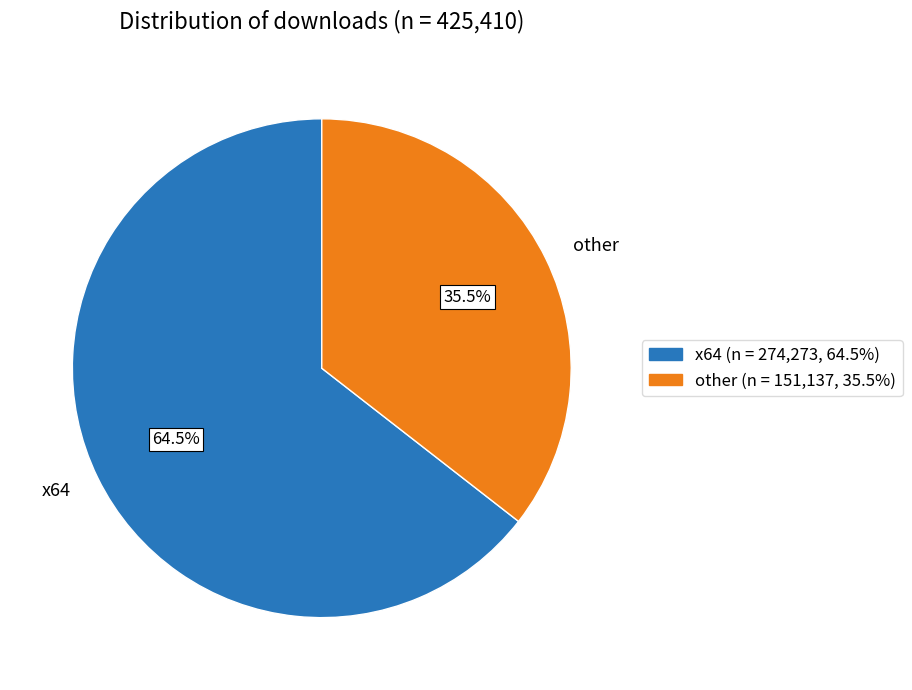

Which has a higher value, other or x64?

x64